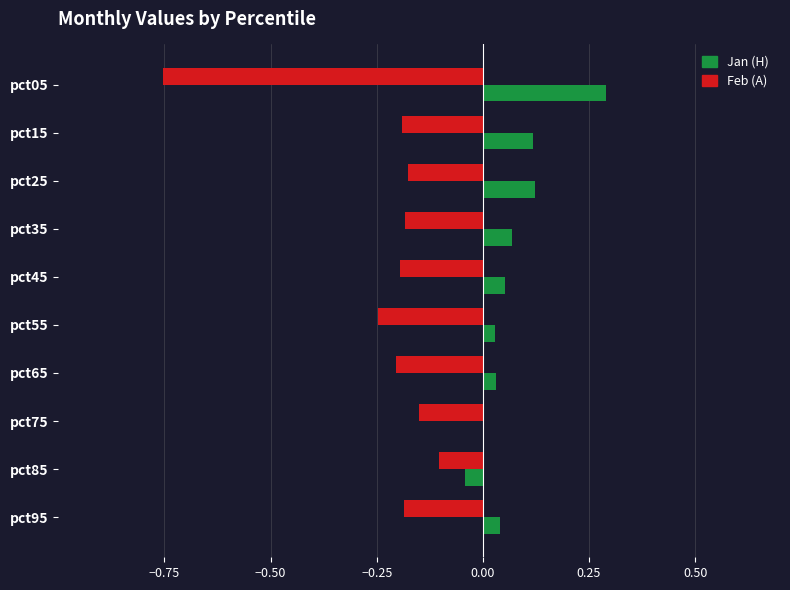

What is the greatest value displayed?

0.3